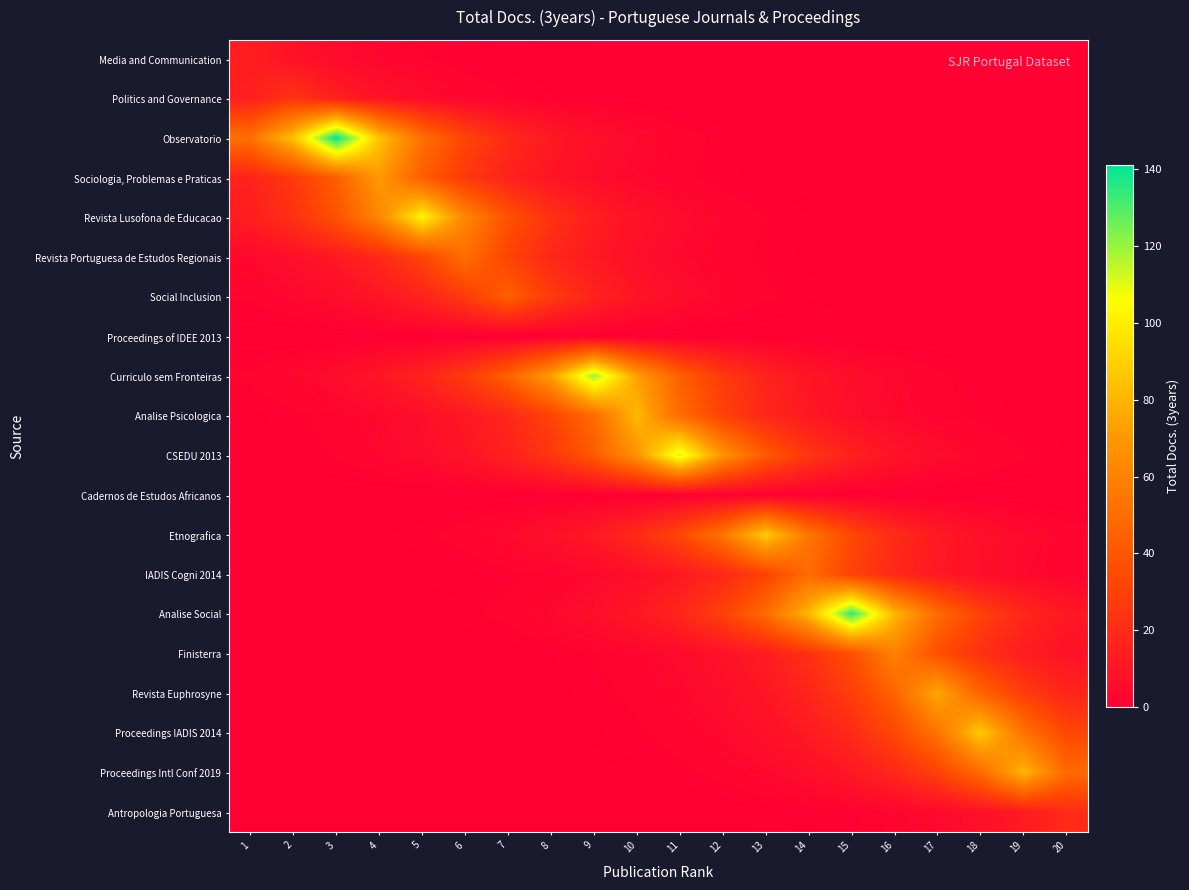

Which has a higher value, 2 or 1?

1